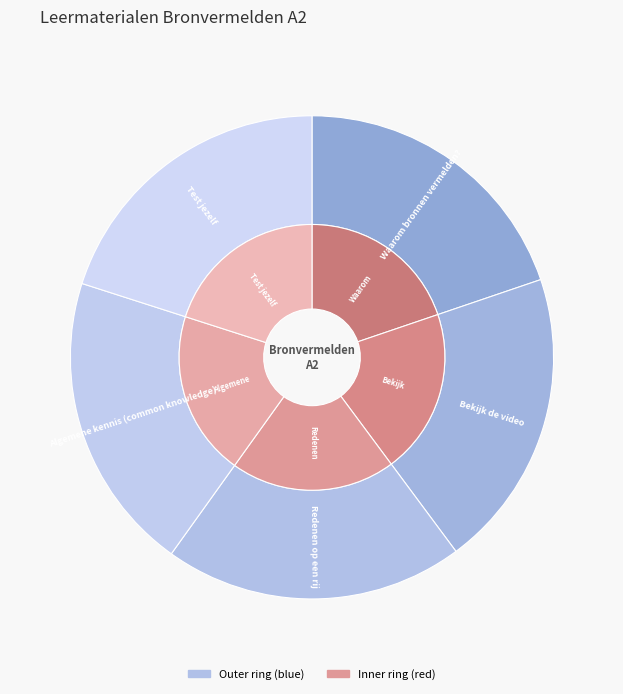

What is the ratio of the value at Redenen op een rij to the value at Algemene kennis (common knowledge)?

1.0